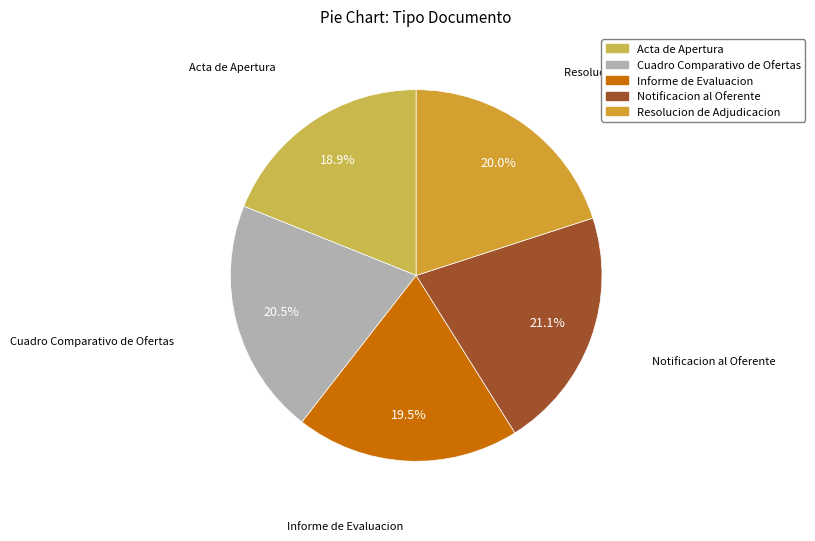

Does Cuadro Comparativo de Ofertas represent more than half of the total?

No